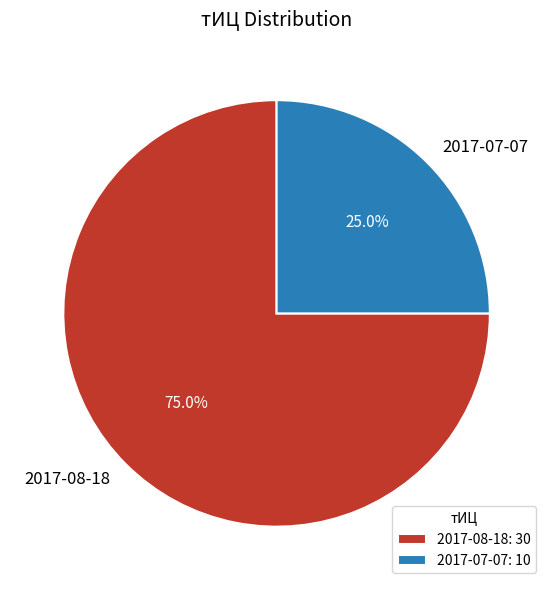

To the nearest percent, what portion does 2017-07-07 represent?

25%